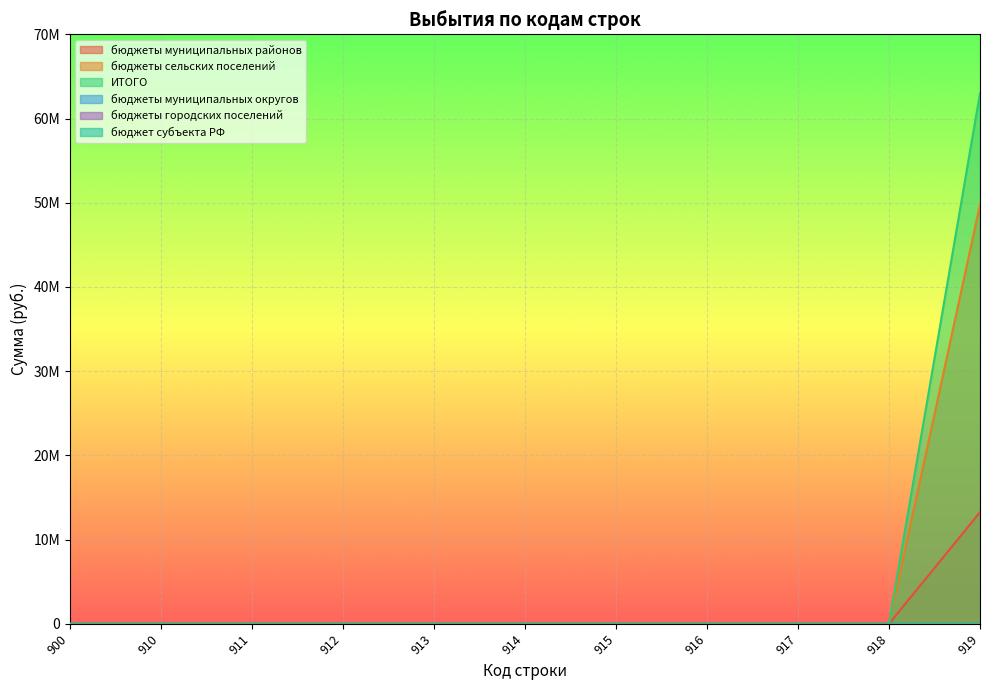

True or false: ИТОГО has a value of -41805317.5 at 900.

False